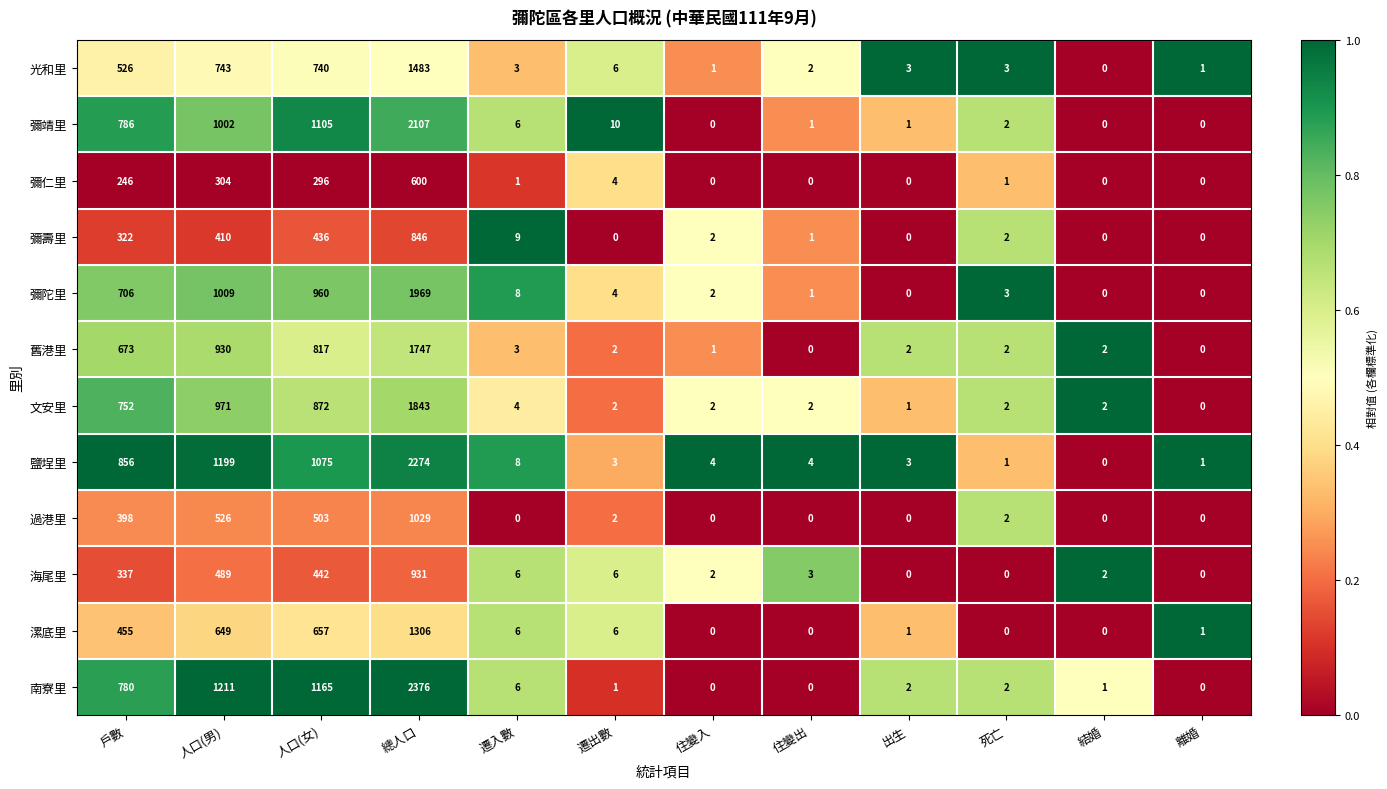

How many positive values does the 彌陀里 series have?

9